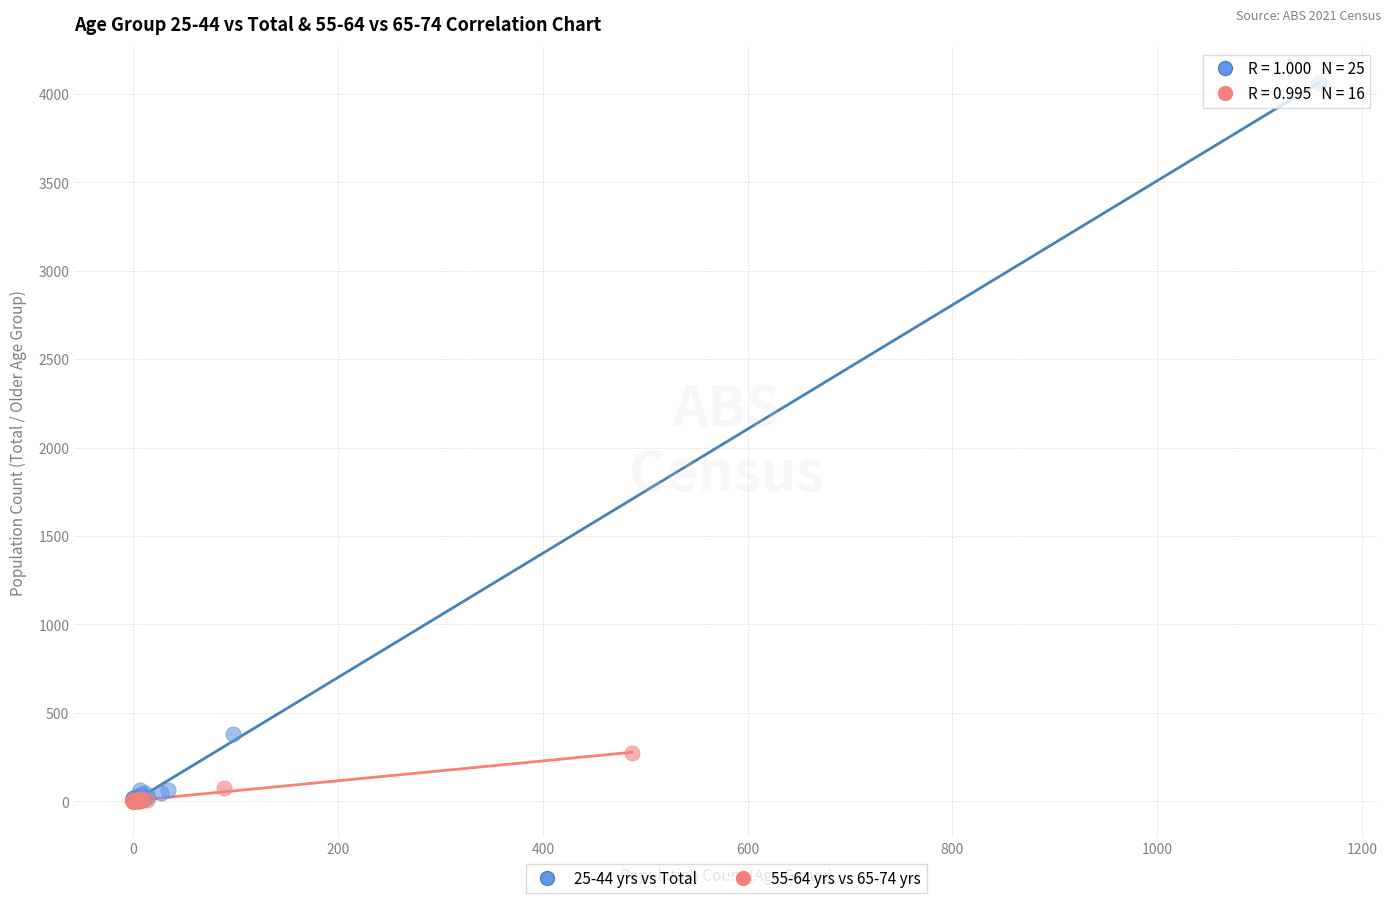

Which series contains the highest Y value?

25-44 yrs vs Total